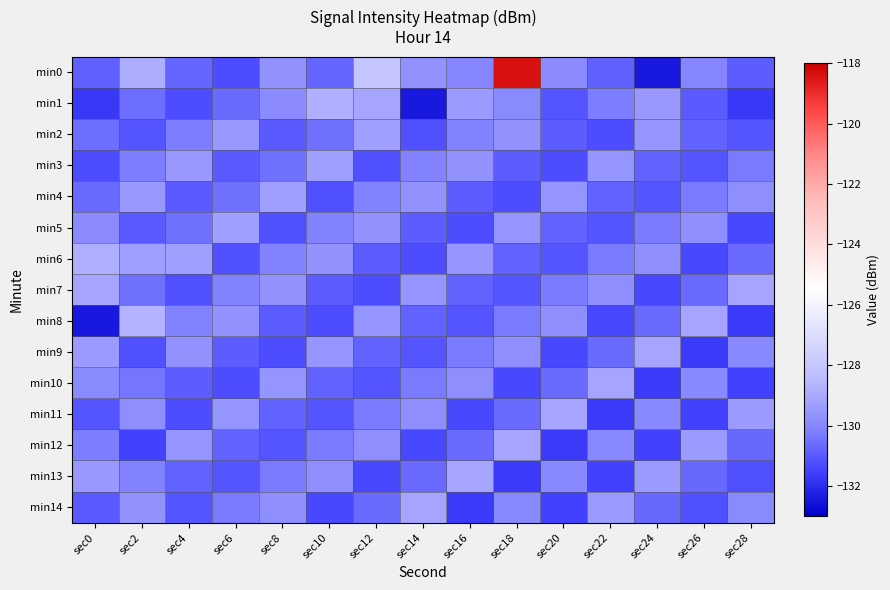

What is the maximum value shown in the chart?

-118.4